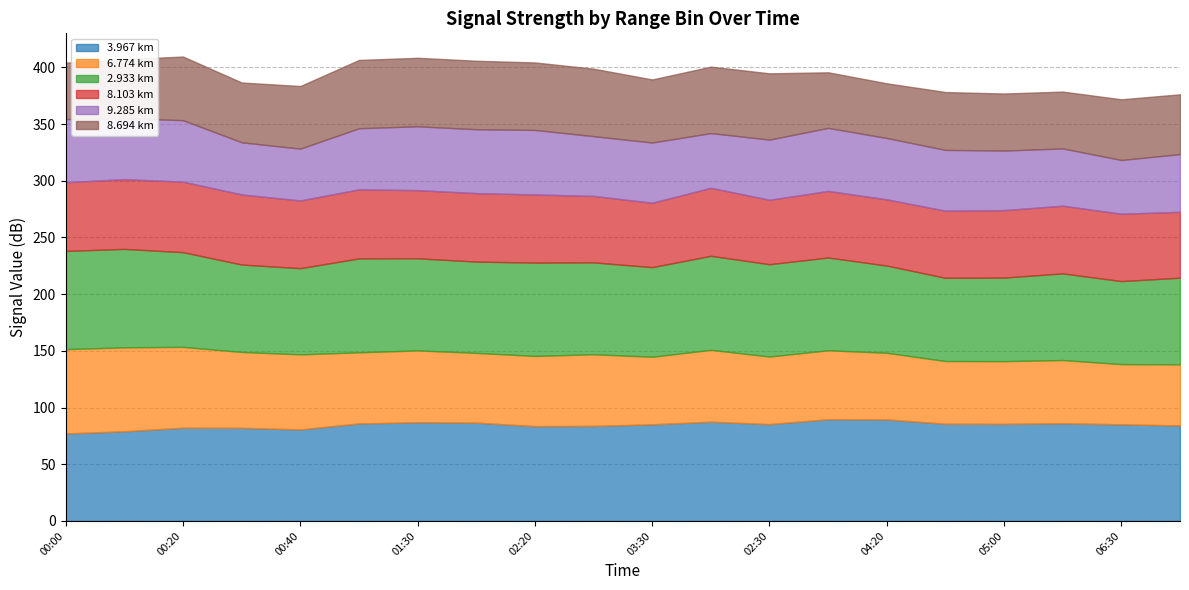

Which category has the lowest value in the col_2.933 series?

2011/02/05 06:30